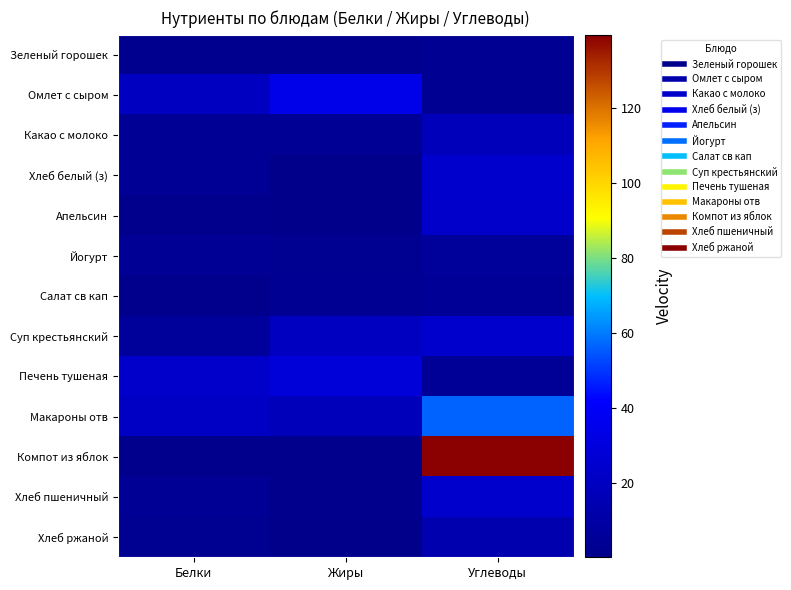

Reading right to left, extract all data points from this chart.

Зеленый горошек: Углеводы=3.4	Жиры=2.2	Белки=1.9
Омлет с сыром: Углеводы=3.2	Жиры=34.3	Белки=20.0
Какао с молоко: Углеводы=17.3	Жиры=3.6	Белки=4.2
Хлеб белый (з): Углеводы=24.1	Жиры=0.5	Белки=4.0
Апельсин: Углеводы=23.1	Жиры=0.2	Белки=0.9
Йогурт: Углеводы=5.9	Жиры=2.5	Белки=4.1
Салат св кап: Углеводы=5.0	Жиры=3.2	Белки=1.0
Суп крестьянский: Углеводы=24.6	Жиры=19.7	Белки=5.9
Печень тушеная: Углеводы=4.7	Жиры=28.9	Белки=23.3
Макароны отв: Углеводы=56.3	Жиры=17.4	Белки=21.0
Компот из яблок: Углеводы=139.4	Жиры=0.8	Белки=0.8
Хлеб пшеничный: Углеводы=24.0	Жиры=1.0	Белки=4.0
Хлеб ржаной: Углеводы=13.4	Жиры=0.5	Белки=2.6